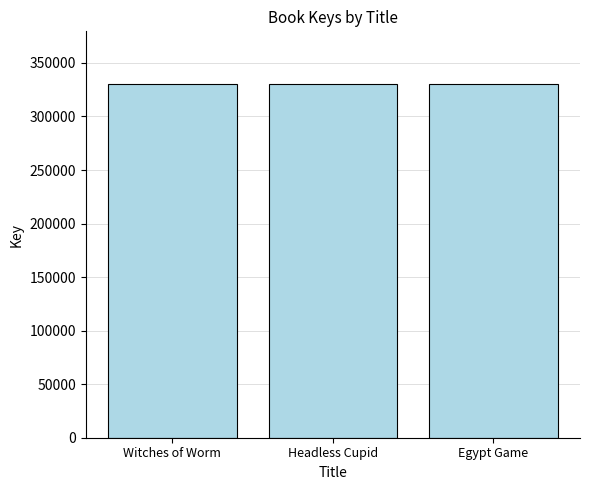

What is the sum of the values at Headless Cupid and Egypt Game?

659909